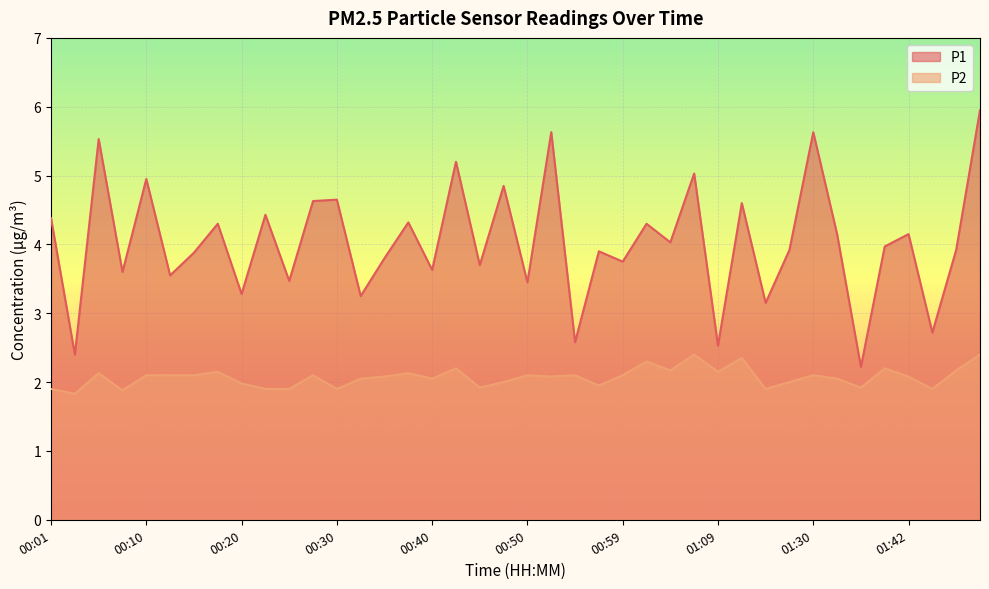

List the series in order of their overall mean, highest first.

P1, P2